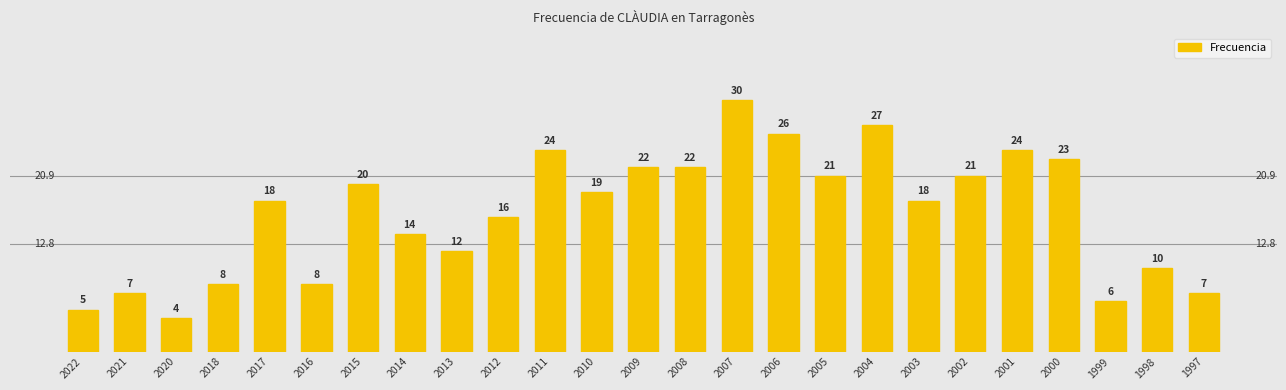

The chart shows a value of 24 at 2011. True or false?

True